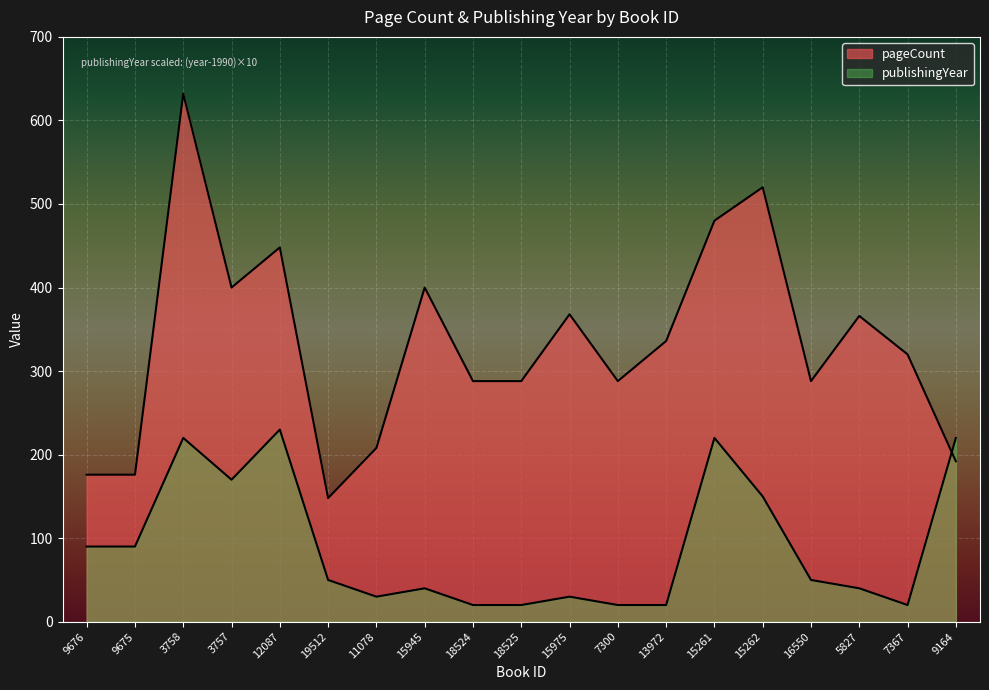

What is the label of the 1st point from the right?

9164